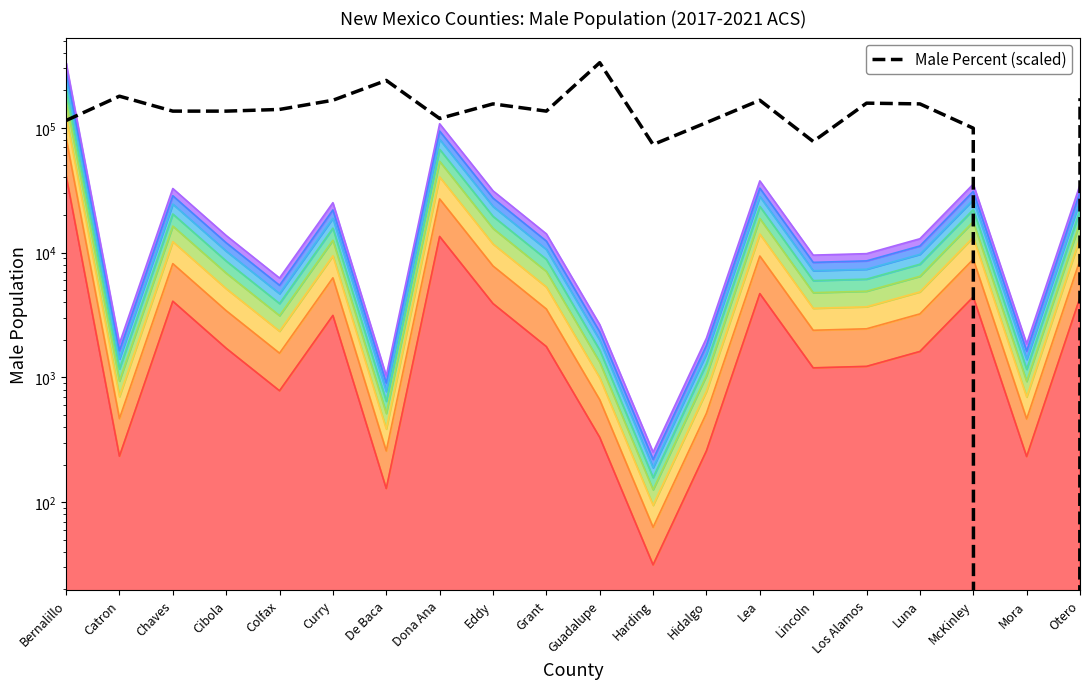

What is the label of the 4th point from the right?

Luna